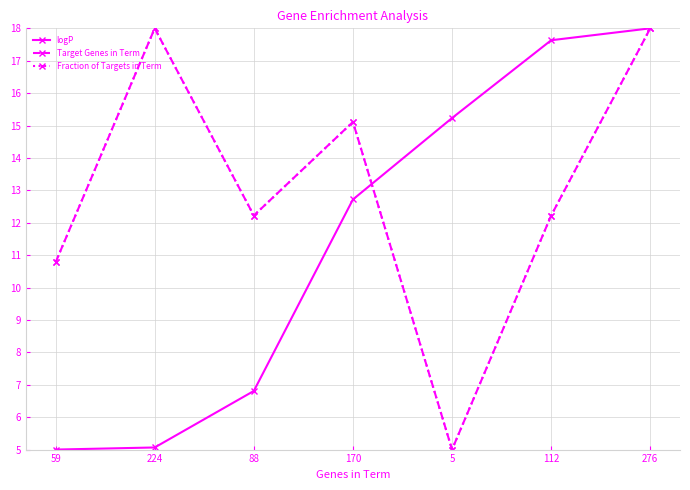

True or false: logP and Fraction of Targets in Term cross at least once.

True